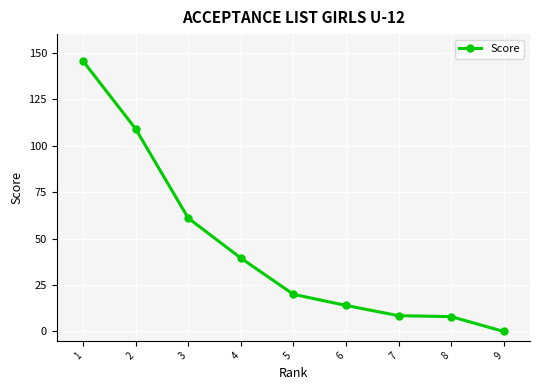

What is the value of the 1st point from the left?

145.5